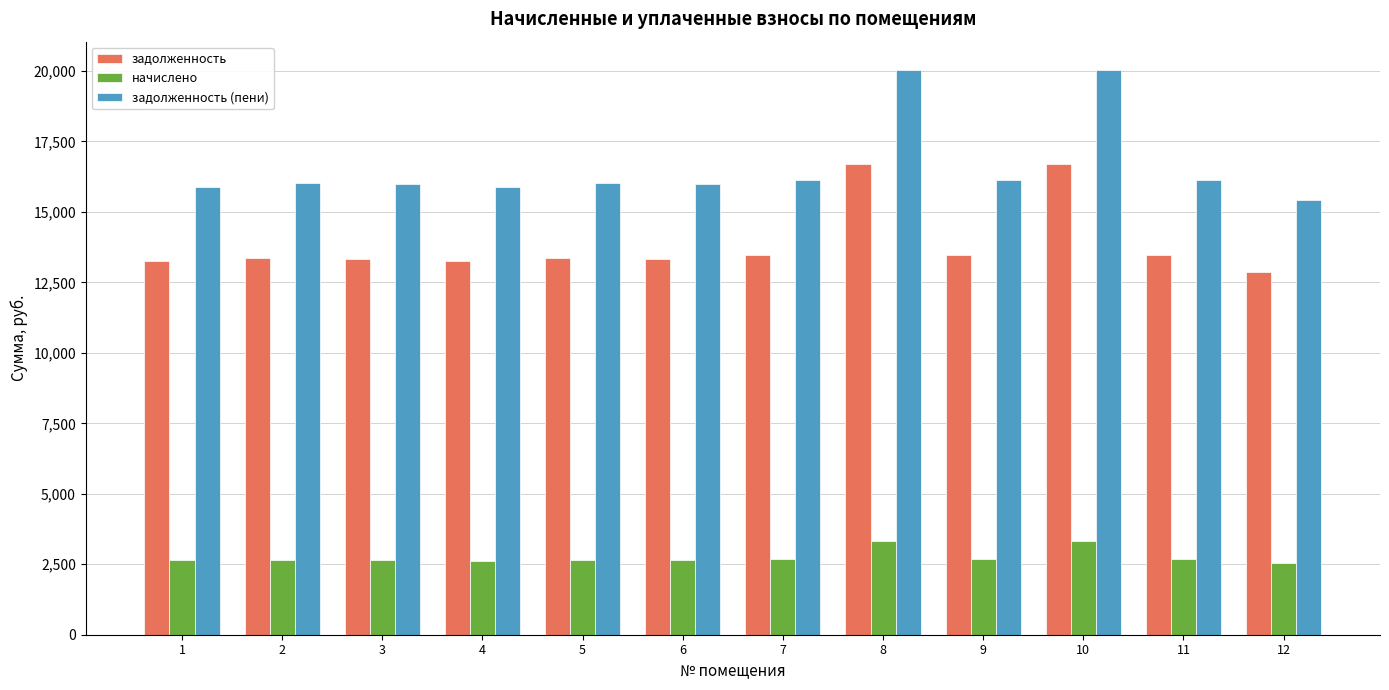

What is the difference between the задолженность (пени) values at 4 and 5?

154.0